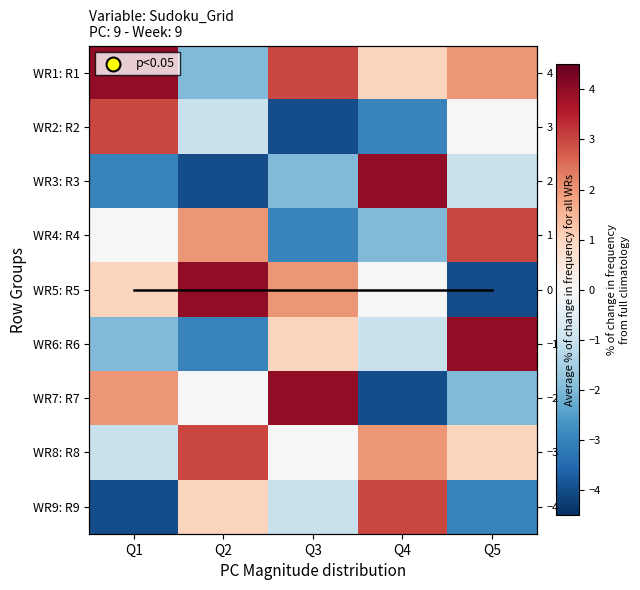

What is the smallest value displayed?

-4